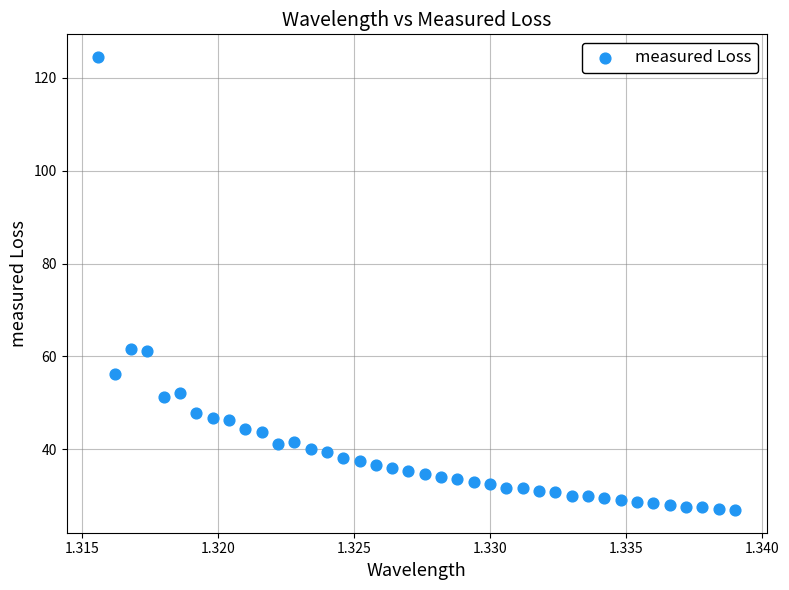

What is the range of Y values (max minus min)?

97.6